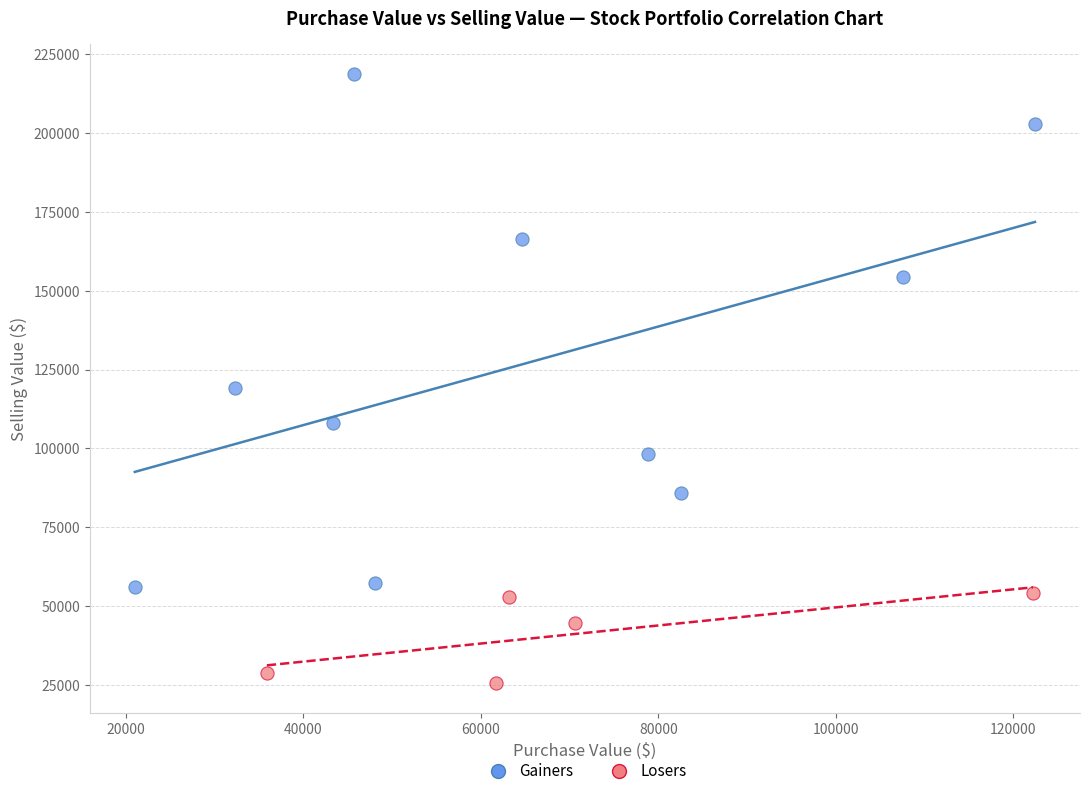

Which series has the widest spread of Y values?

Gainers